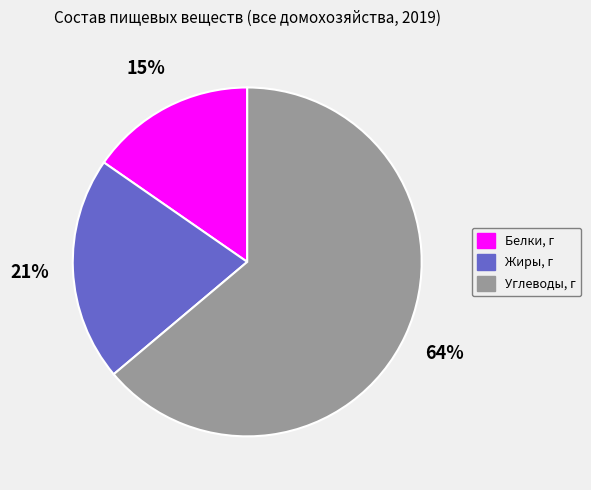

To the nearest percent, what percentage of the pie is Белки, г?

15%